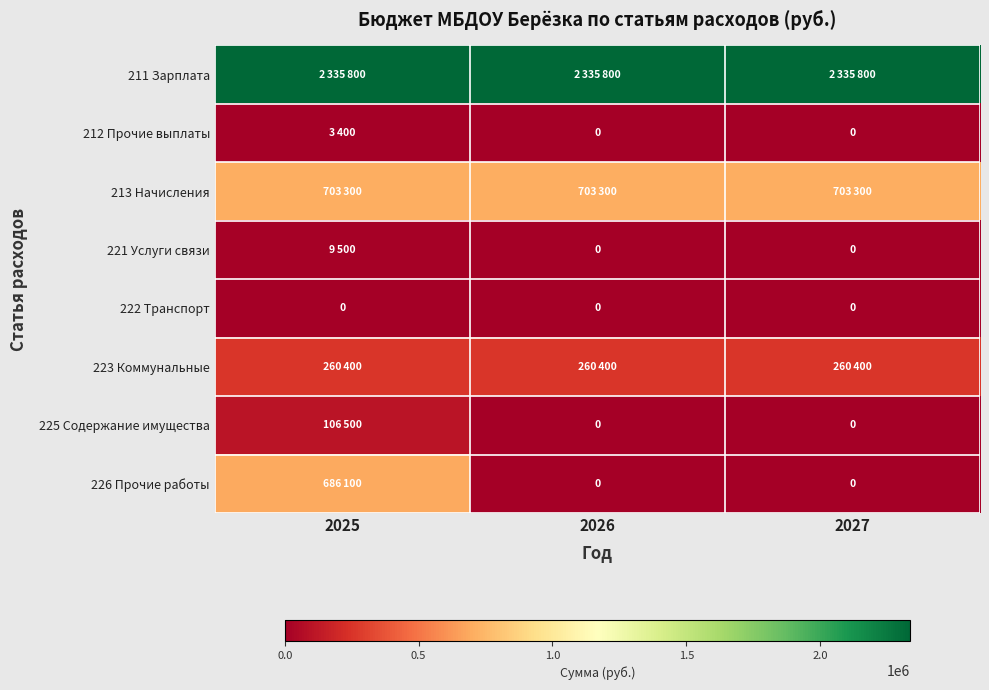

The 222 Транспорт series shows 0 at 2025. True or false?

True